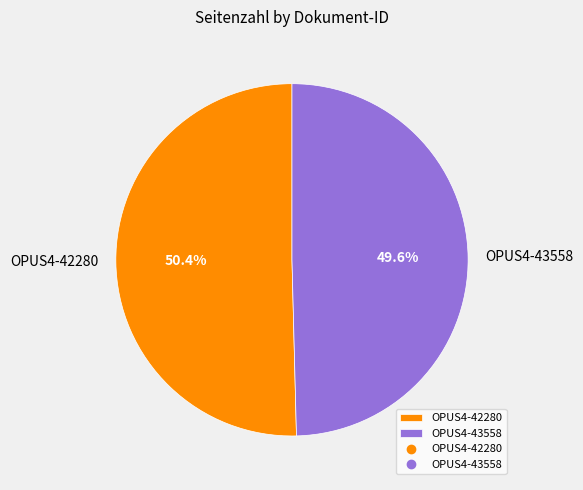

Which category accounts for the majority?

OPUS4-42280